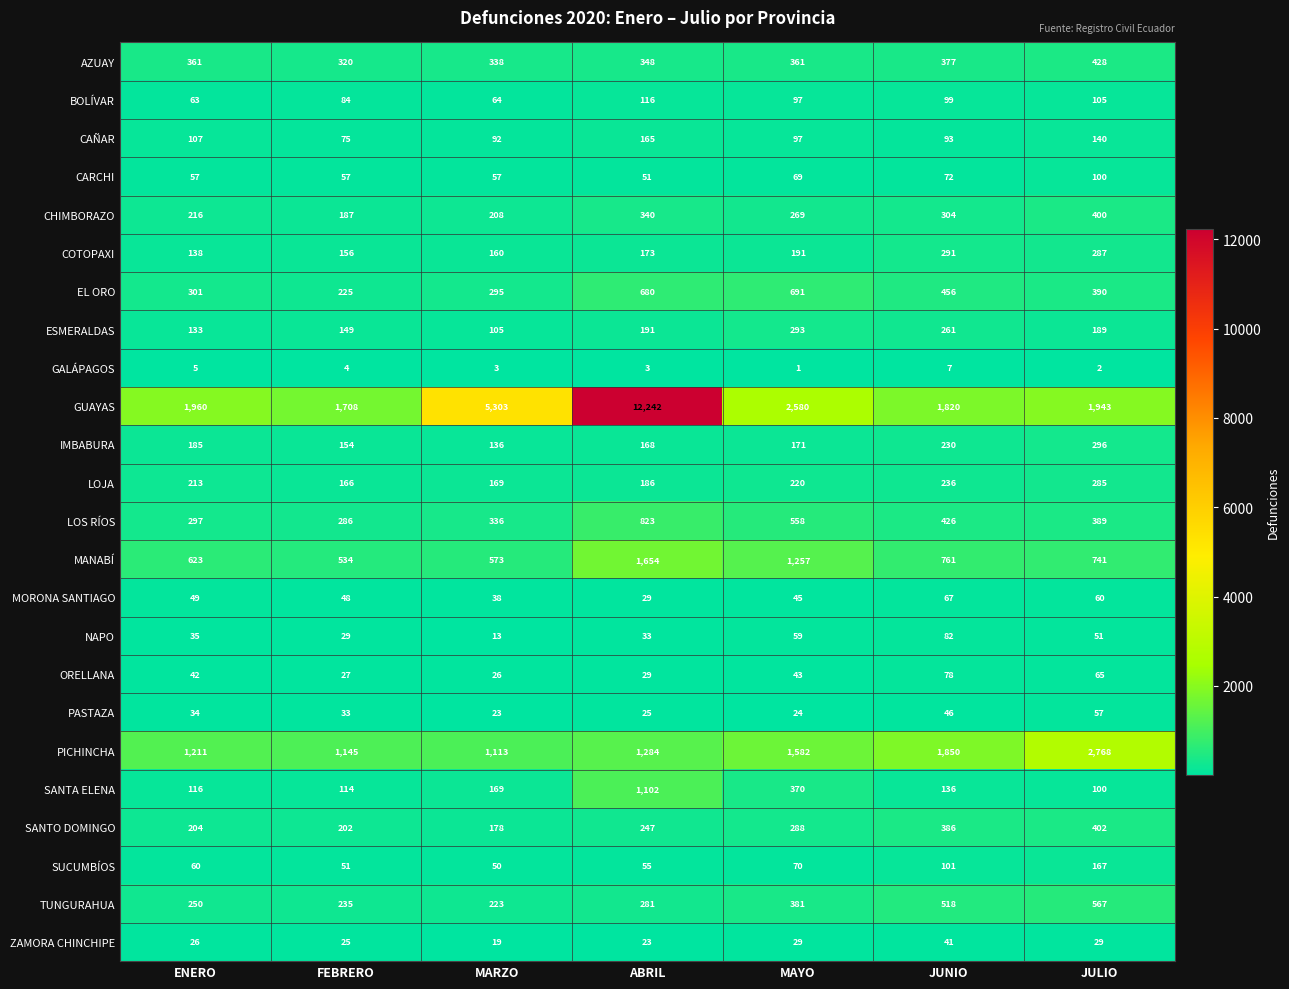

List the labels in order of ORELLANA value, smallest first.

MARZO, FEBRERO, ABRIL, ENERO, MAYO, JULIO, JUNIO